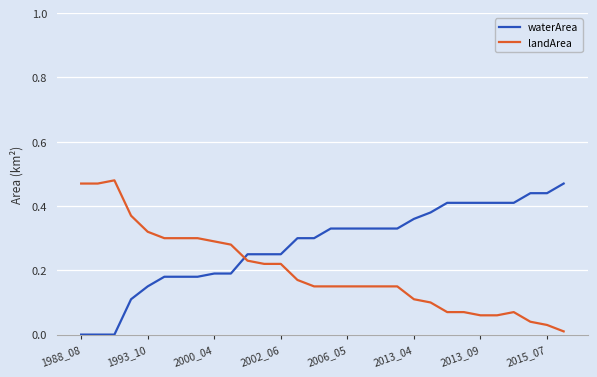

Which series has the largest total across all categories?

waterArea